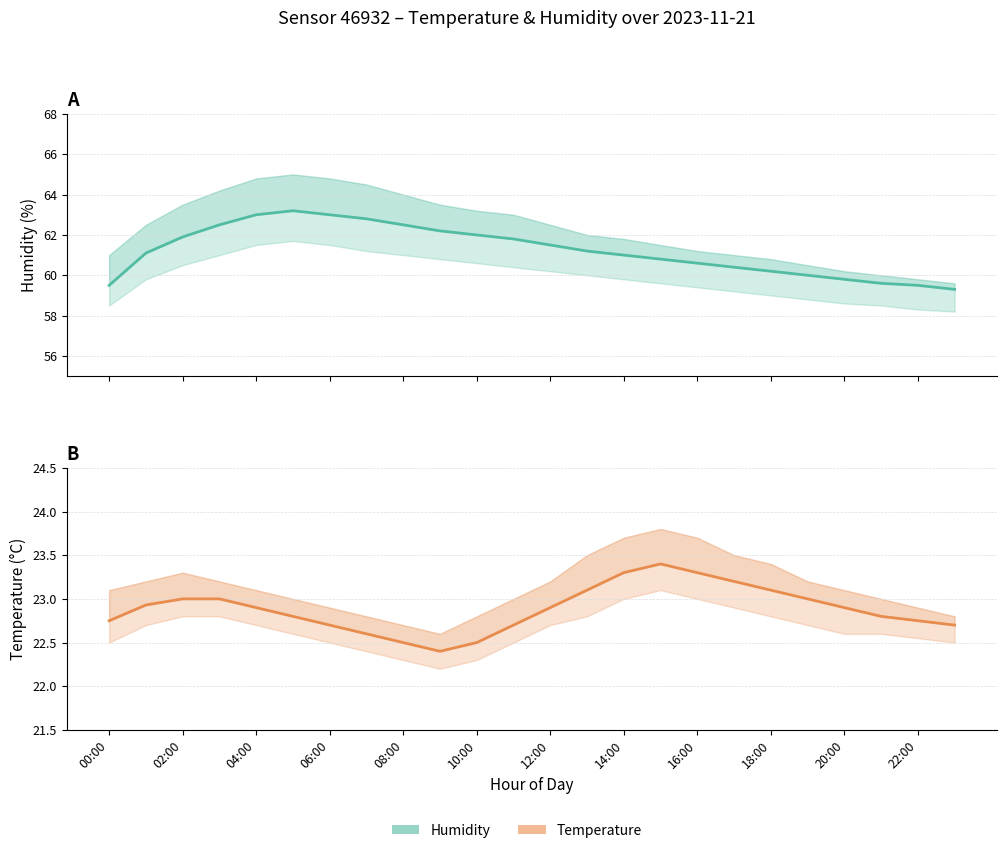

What is the difference between the maximum and minimum values in the Temperature series?

1.0